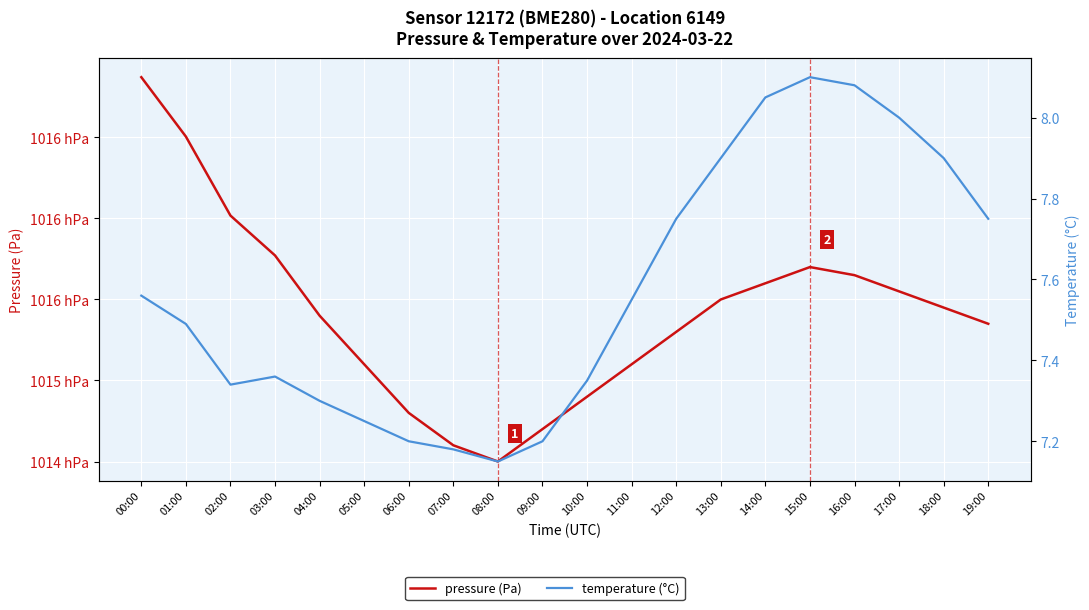

The value of temperature (°C) at 02:00 is 7.3. True or false?

True